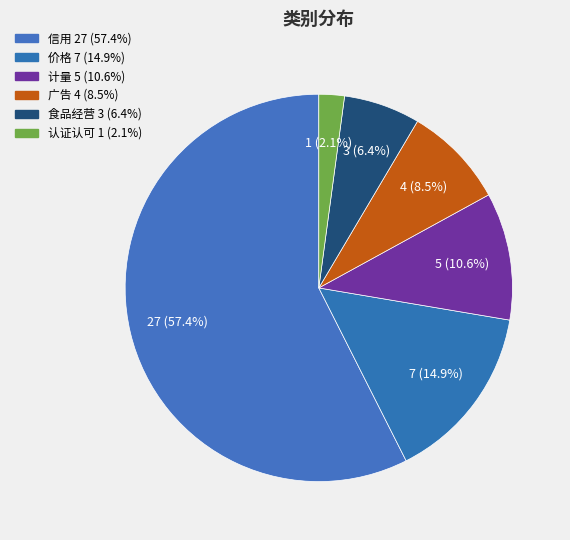

What percentage is the 计量 slice, to the nearest percent?

11%